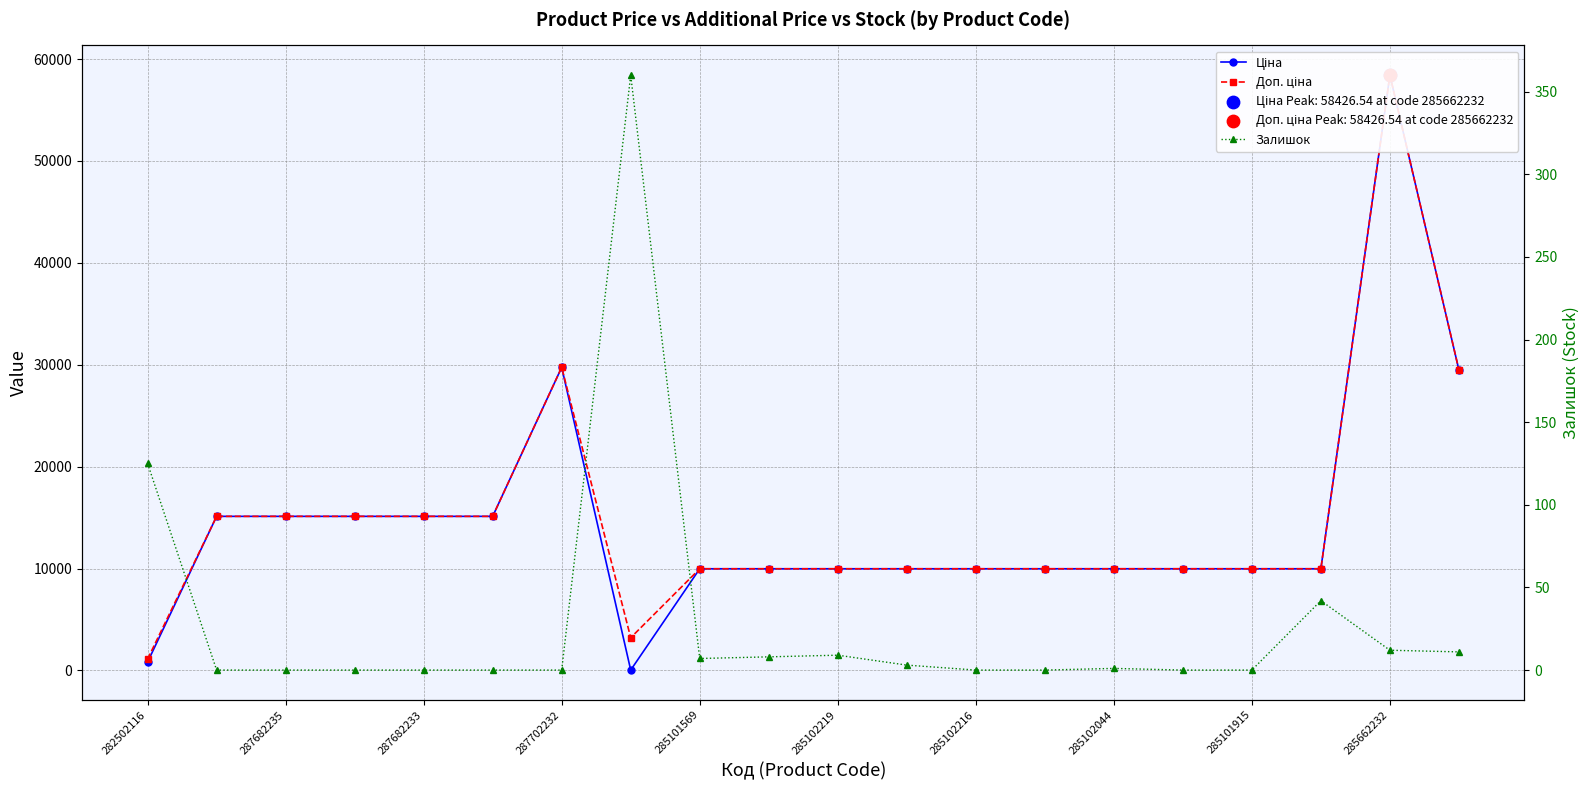

What are all the series names shown in the legend?

Ціна, Доп. ціна, Залишок